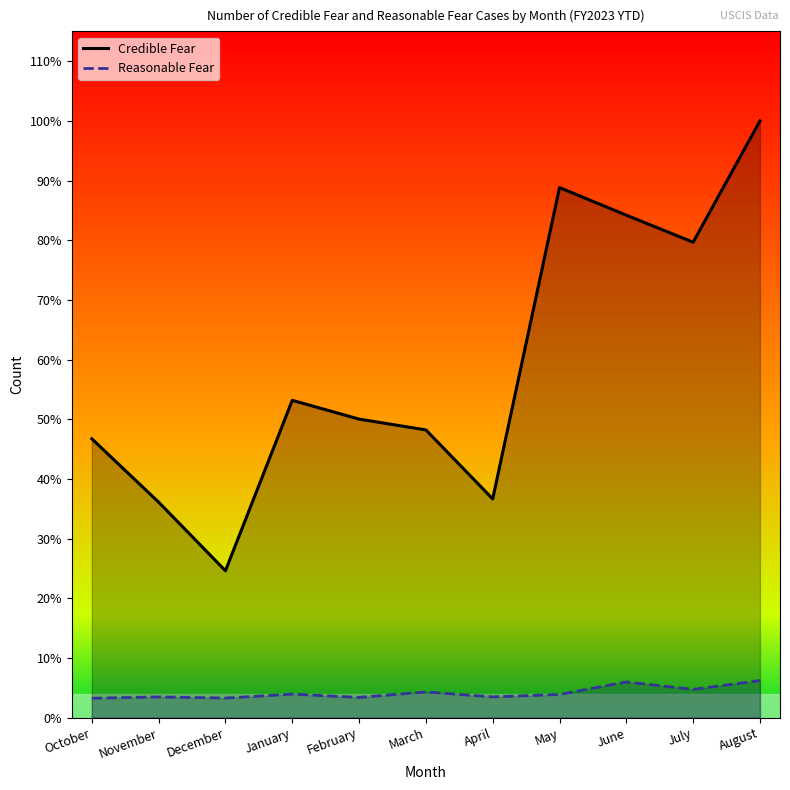

Reading right to left, transcribe all the data shown in this chart.

Credible Fear: August=20307	July=16180	June=17099	May=18037	April=7445	March=9793	February=10161	January=10799	December=5000	November=7335	October=9491
Reasonable Fear: August=1263	July=964	June=1218	May=792	April=710	March=878	February=691	January=803	December=669	November=708	October=663